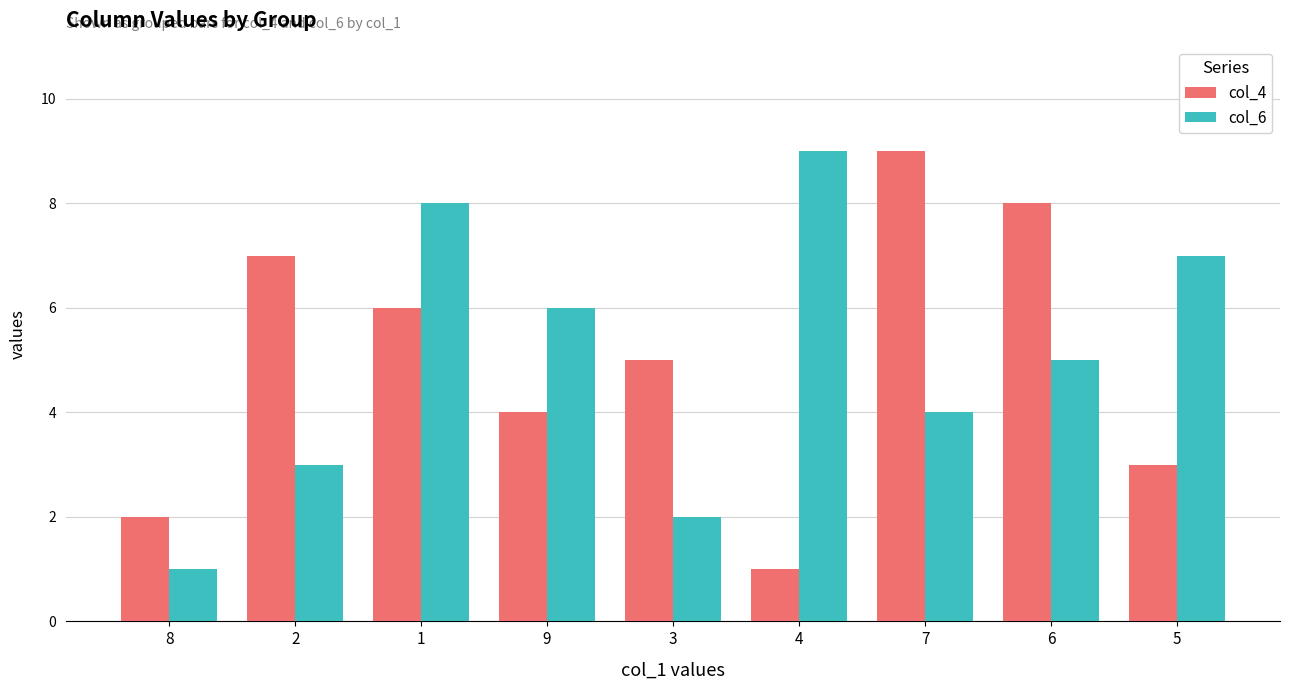

Reading right to left, transcribe all the data shown in this chart.

col_4: 3	8	9	1	5	4	6	7	2
col_6: 7	5	4	9	2	6	8	3	1